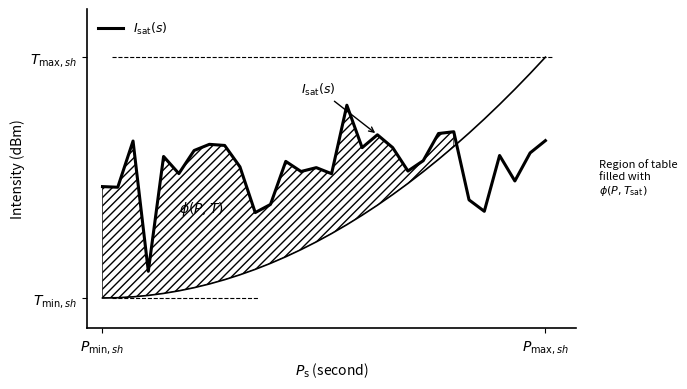

Reading left to right, transcribe all the data shown in this chart.

-131.5	-131.6	-123.9	-145.6	-126.5	-129.3	-125.5	-124.5	-124.7	-128.2	-135.8	-134.5	-127.3	-129.0	-128.3	-129.4	-118.0	-125.0	-122.9	-125.0	-128.9	-127.2	-122.7	-122.4	-133.7	-135.6	-126.3	-130.6	-125.9	-123.9